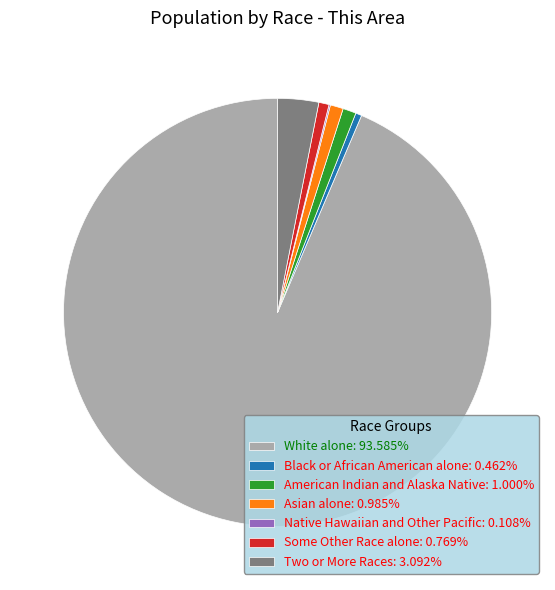

Does any single category account for the majority?

Yes